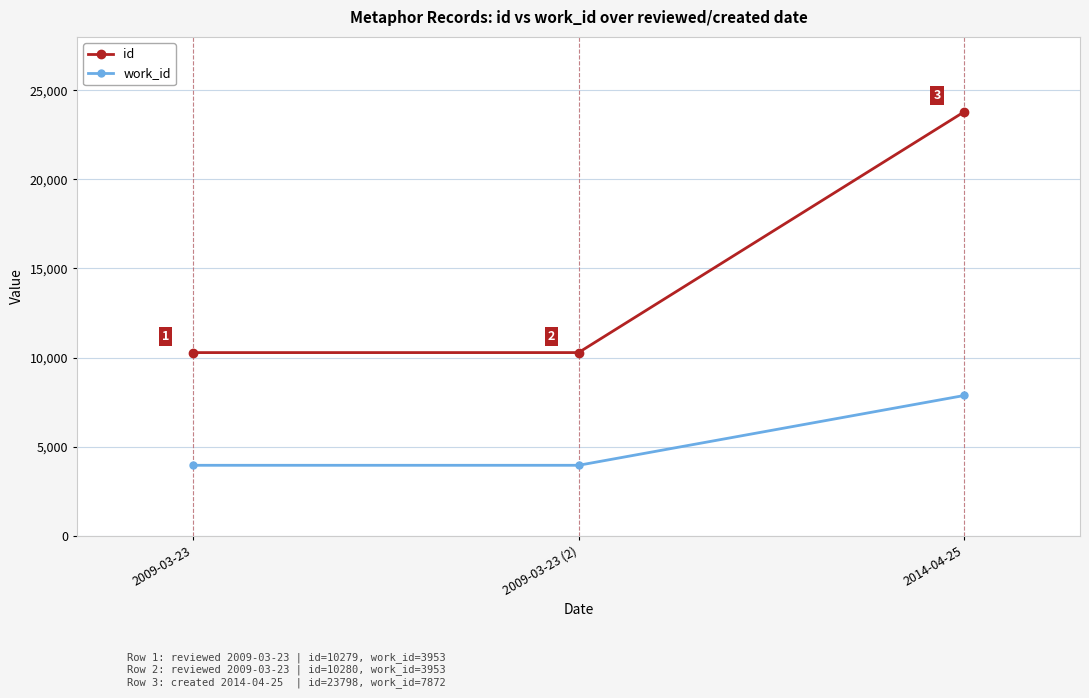

Reading right to left, extract all data points from this chart.

id: 23798	10280	10279
work_id: 7872	3953	3953